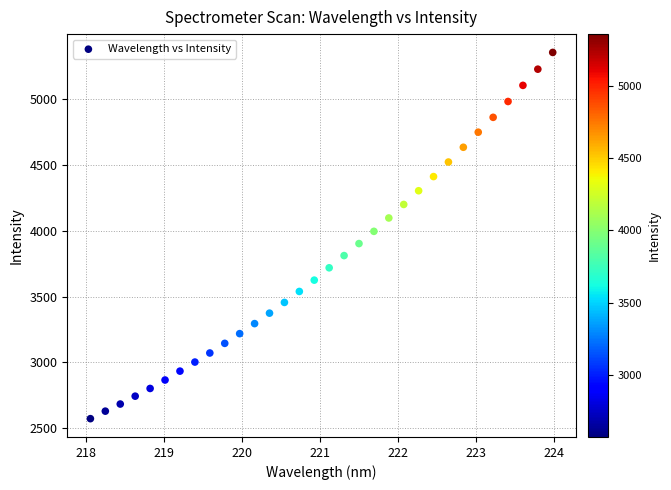

What is the range of Y values (max minus min)?

2783.3